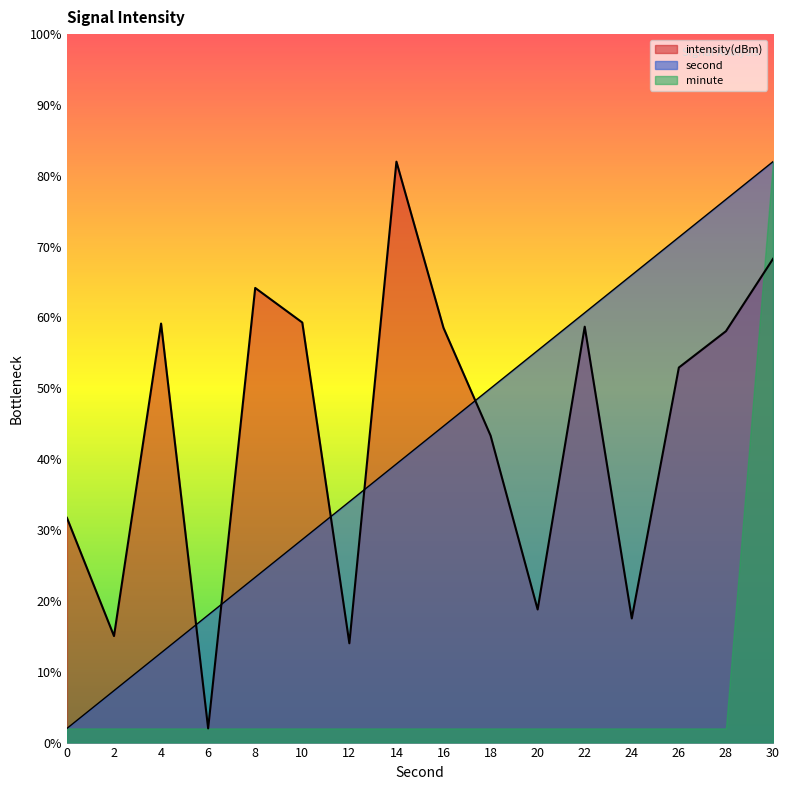

True or false: second and intensity(dBm) cross at least once.

True